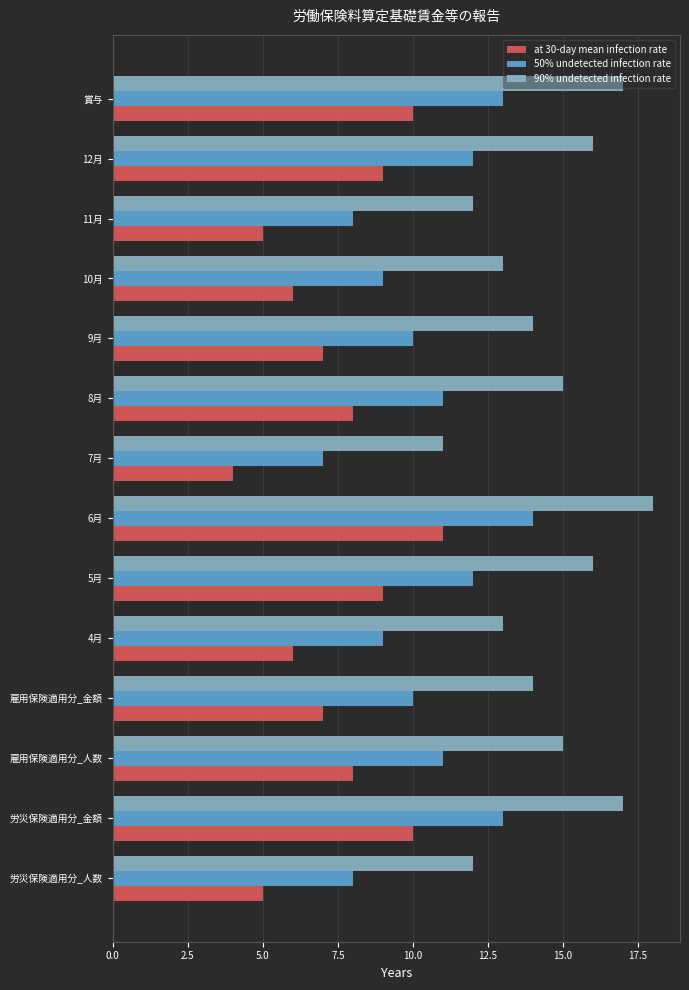

What is the sum of all 90% undetected infection rate values?

203